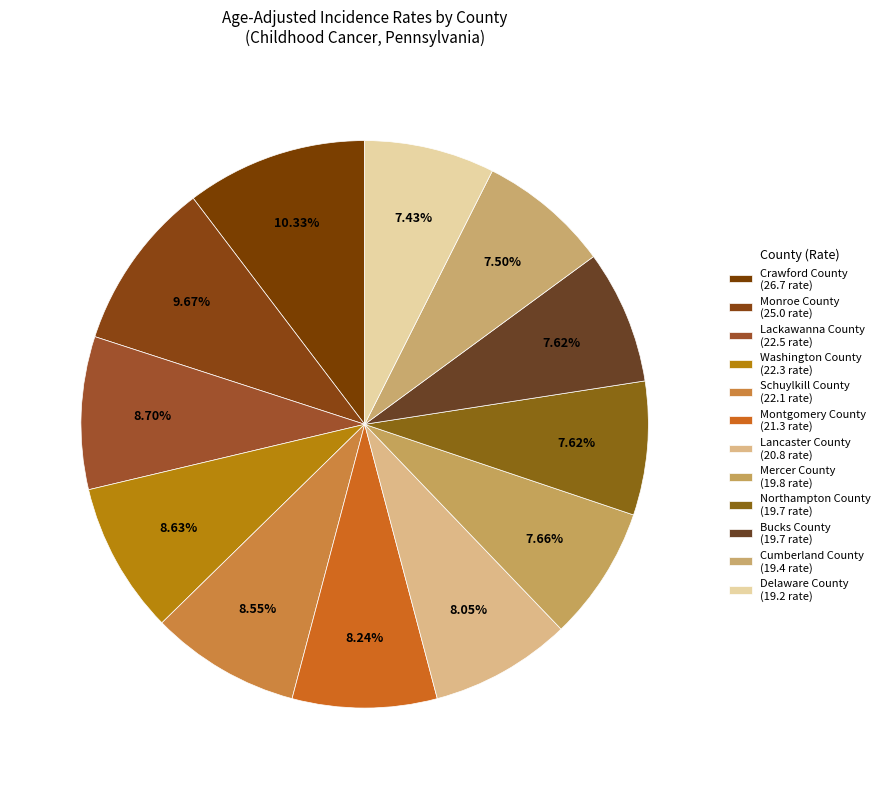

How many segments does this pie chart have?

12